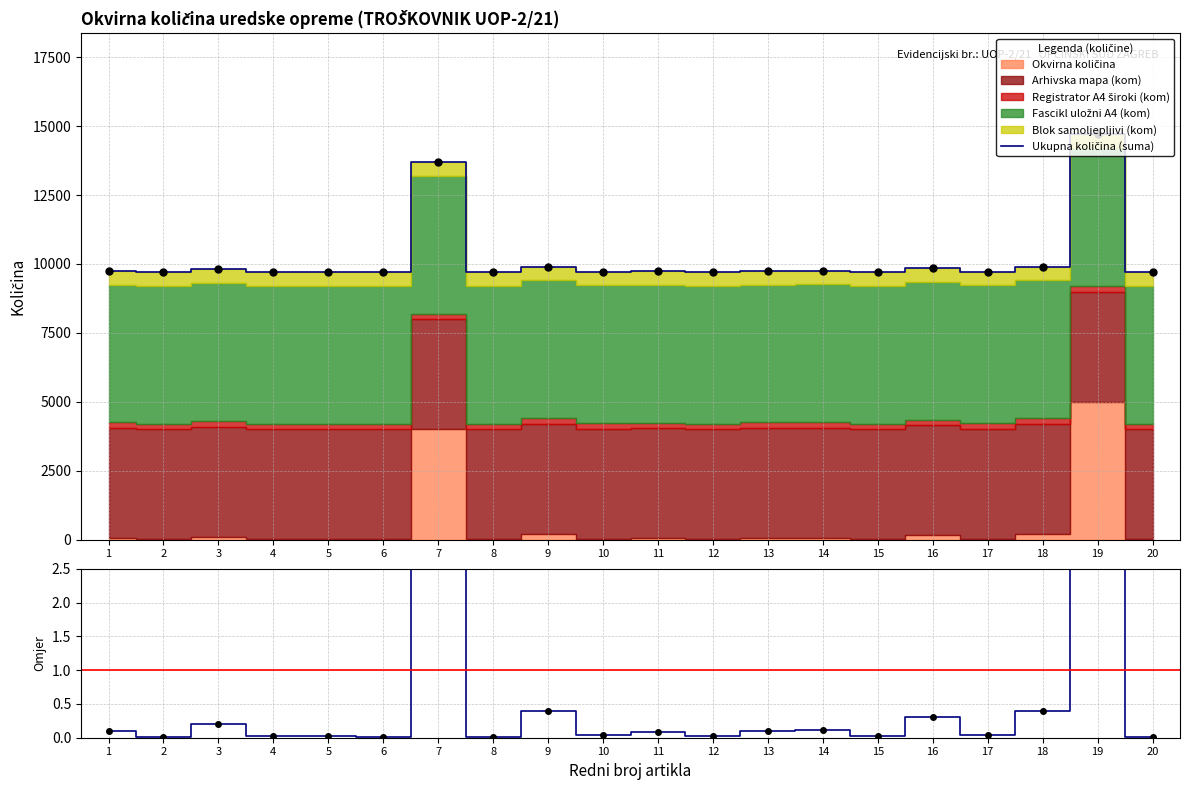

Which series changed the most between 6 and 8?

Ukupna količina (suma)